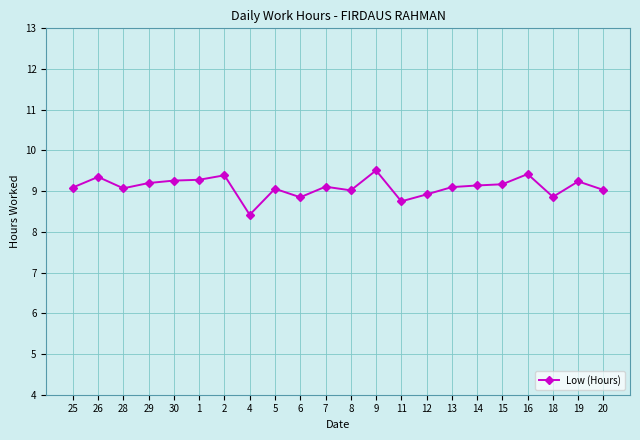

Where is the first local maximum?

26